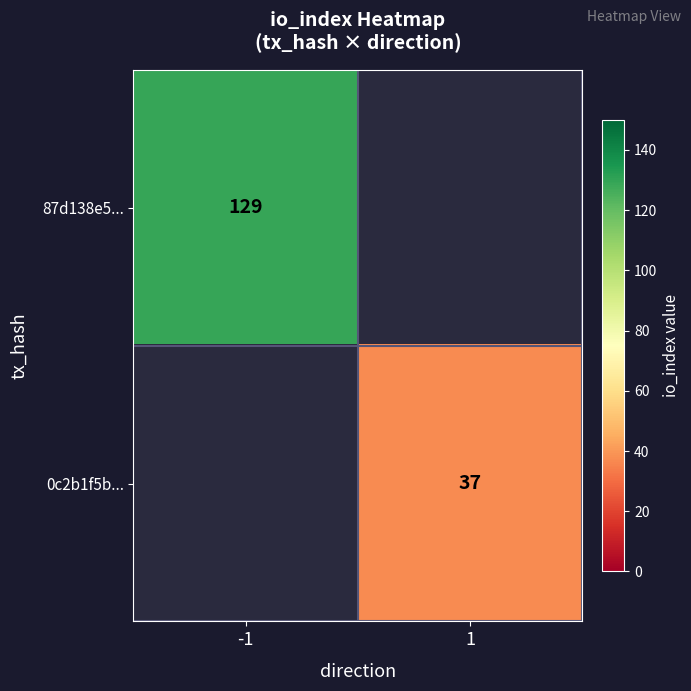

What is the smallest value displayed?

37.0